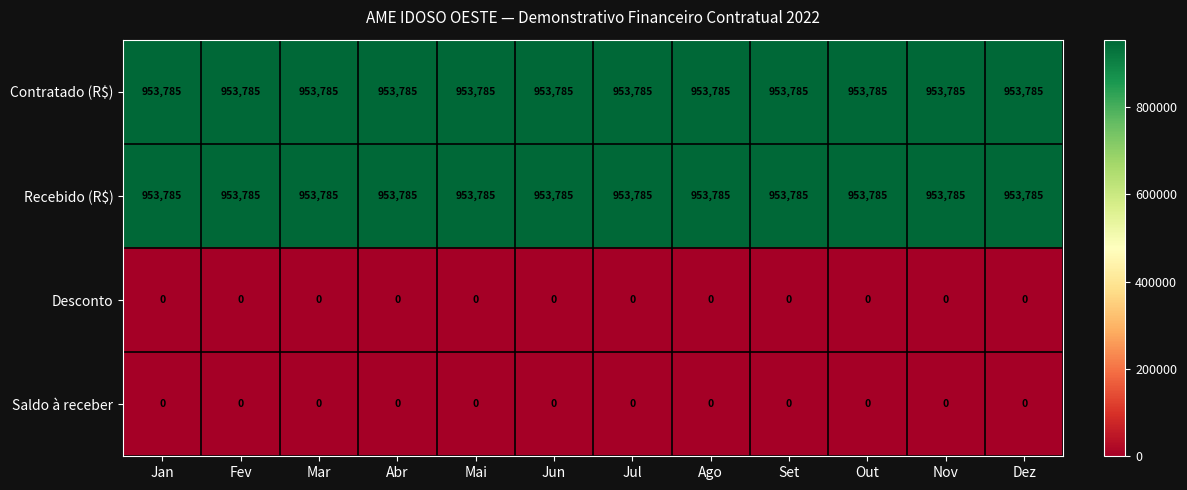

True or false: Contratado (R$) has a value of 953785 at Out.

True